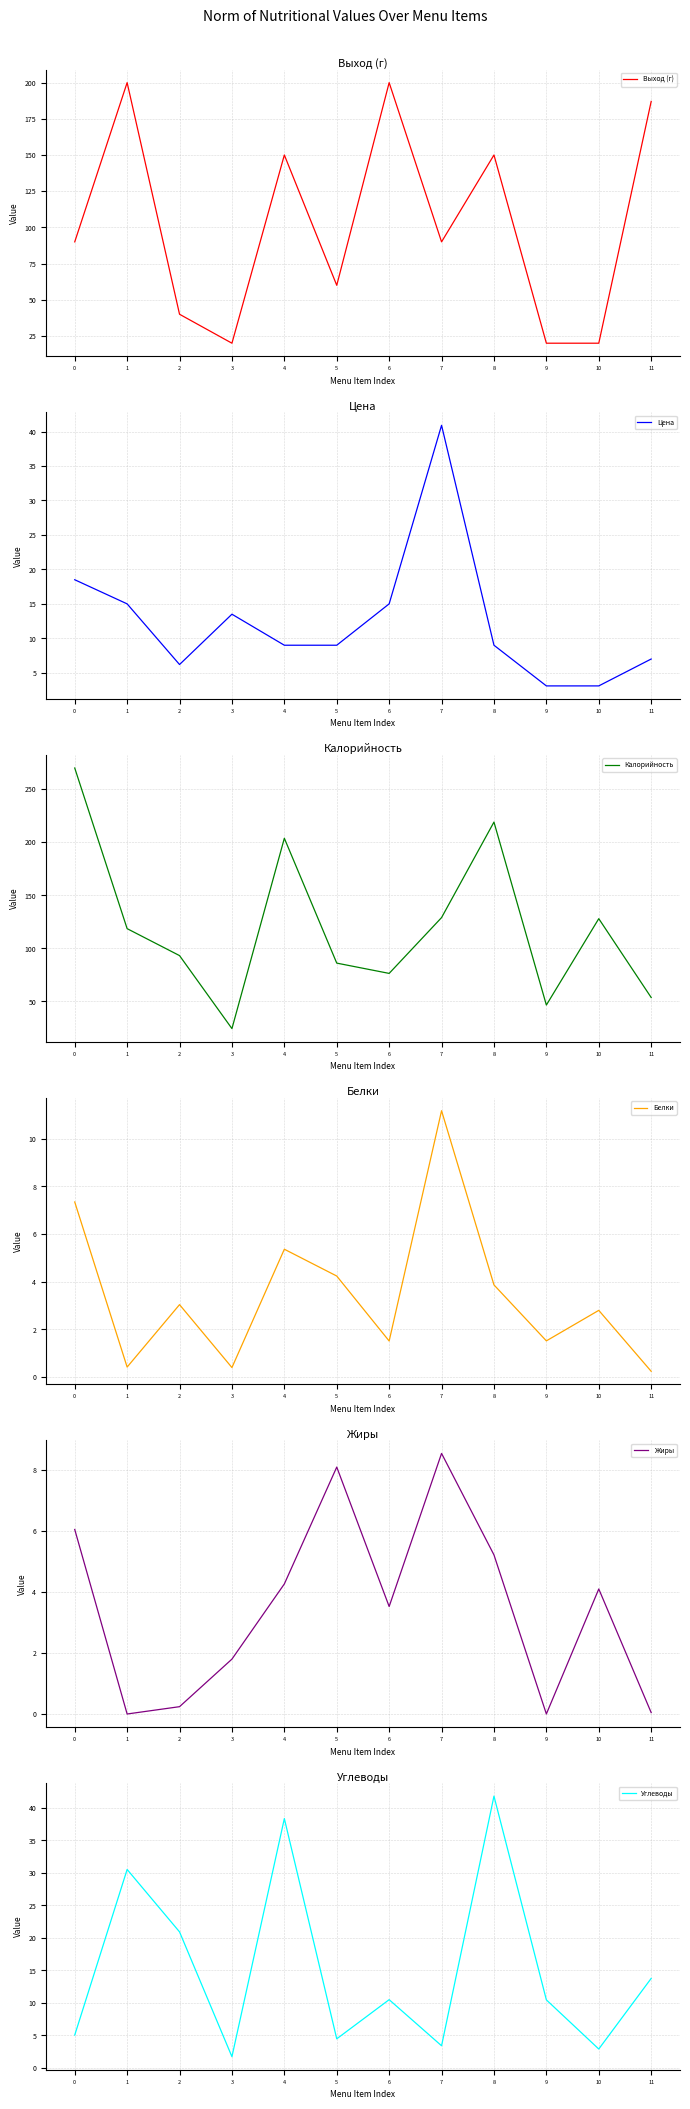

Reading left to right, transcribe all the data shown in this chart.

Выход (г): 90.0	200.0	40.0	20.0	150.0	60.0	200.0	90.0	150.0	20.0	20.0	187.0
Цена: 18.5	15.0	6.2	13.5	9.0	9.0	15.0	40.9	9.0	3.1	3.1	7.0
Калорийность: 270.0	118.6	93.2	24.4	203.8	86.1	76.4	129.0	219.0	46.6	128.0	53.7
Белки: 7.3	0.4	3.0	0.4	5.4	4.2	1.5	11.2	3.9	1.5	2.8	0.2
Жиры: 6.1	0.0	0.2	1.8	4.3	8.1	3.5	8.5	5.2	0.0	4.1	0.0
Углеводы: 5.0	30.5	20.9	1.7	38.3	4.5	10.5	3.4	41.8	10.5	2.9	13.8